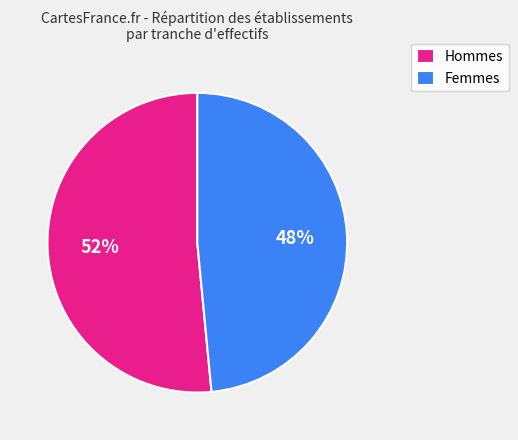

Rank the categories by value from lowest to highest.

Femmes, Hommes